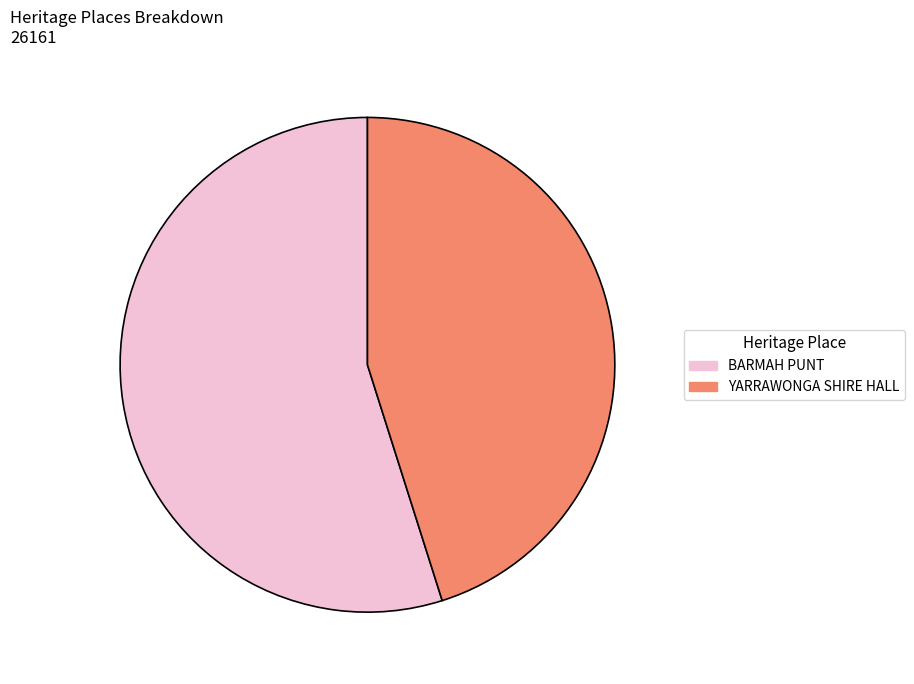

What is the largest slice in the pie chart?

BARMAH PUNT